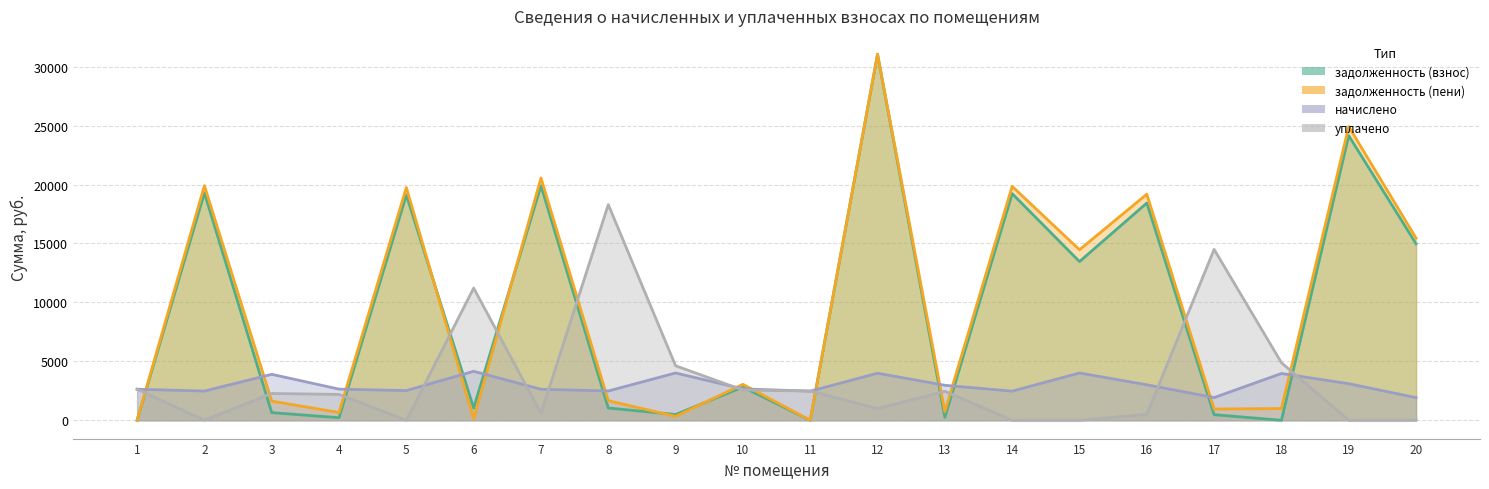

At which label does уплачено first exceed 2275?

1